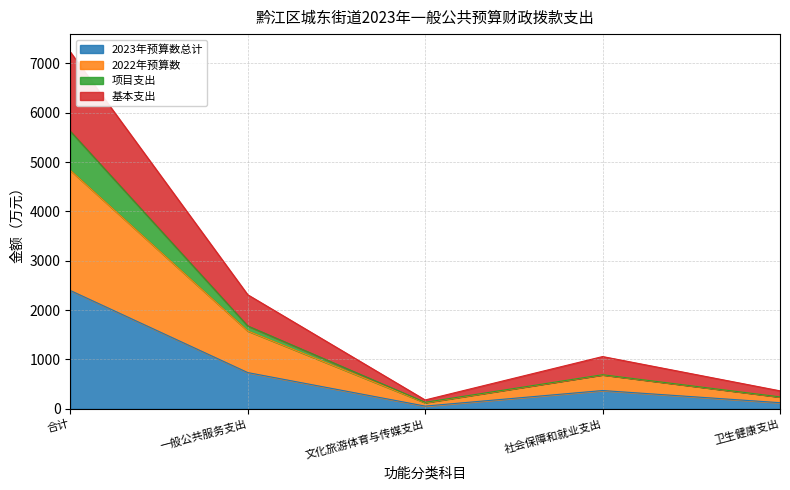

Which label corresponds to the largest value in the chart?

合计